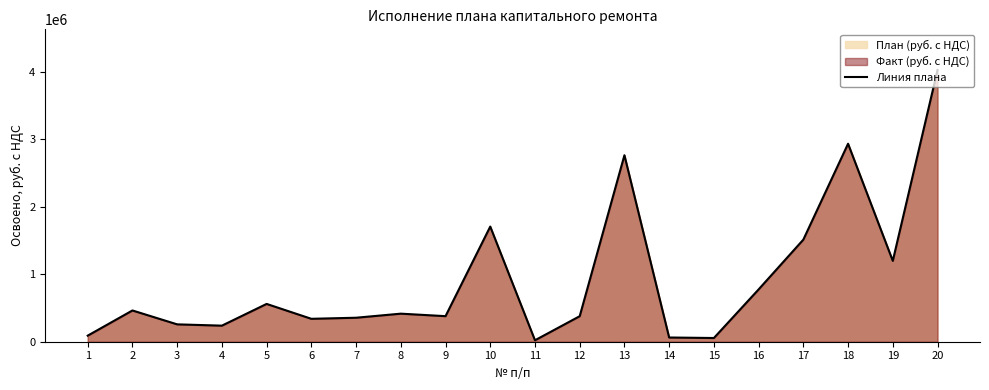

What is the sum of the values at 17 and 9?

1890659.5